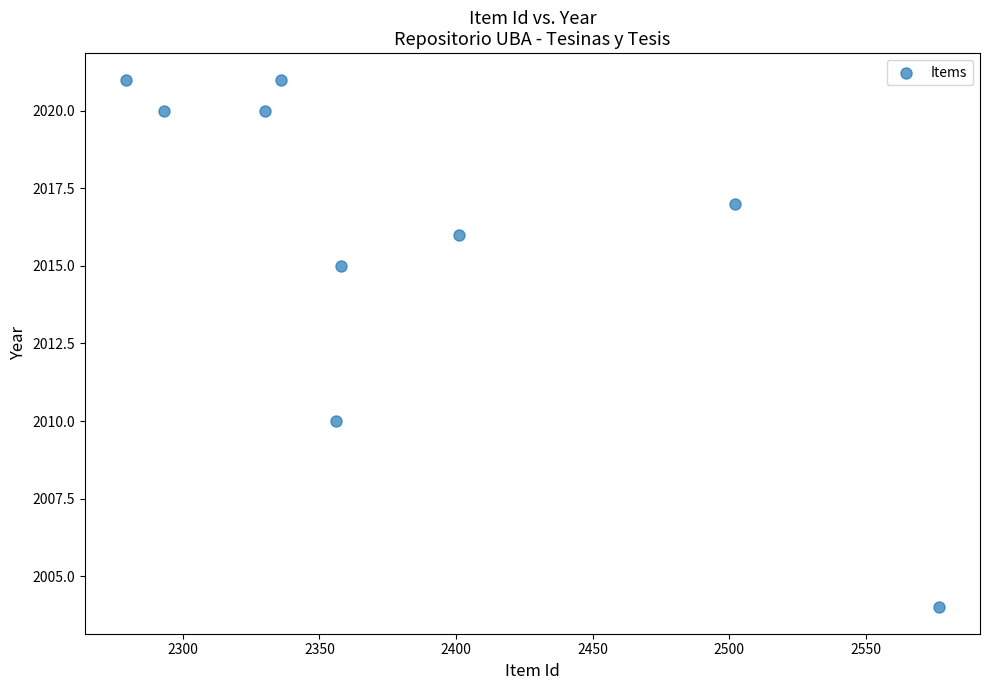

What is the average Y value?

2016